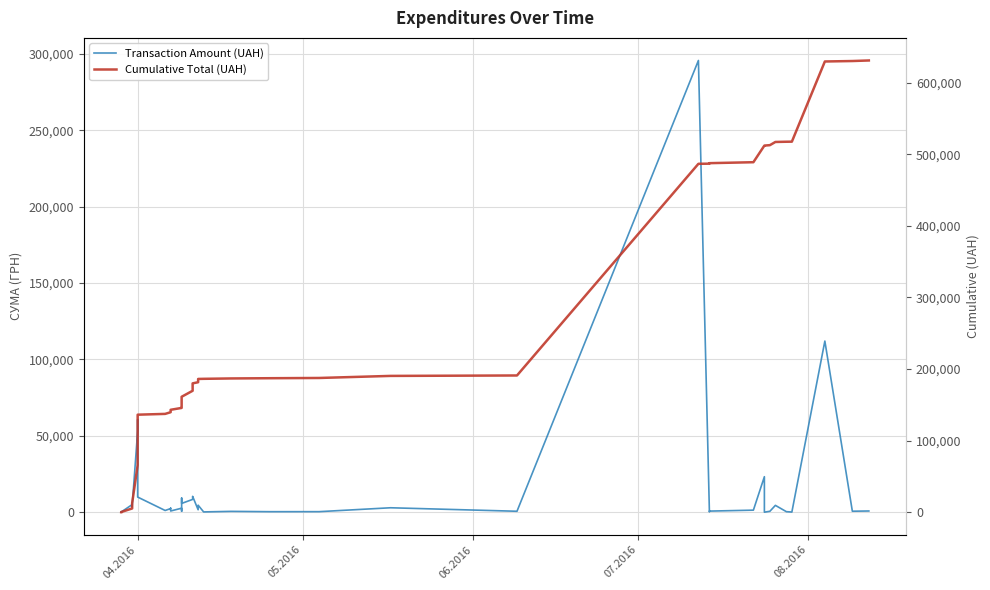

Which series has the largest range (max minus min)?

Cumulative Total (UAH)